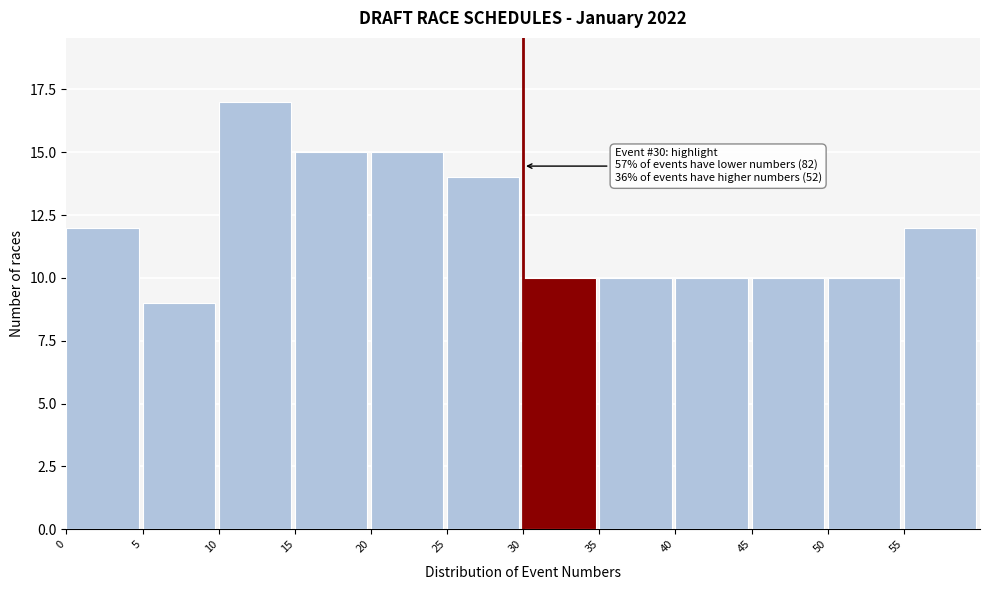

Over which range of the x-axis is the bar tallest?

10 to 15